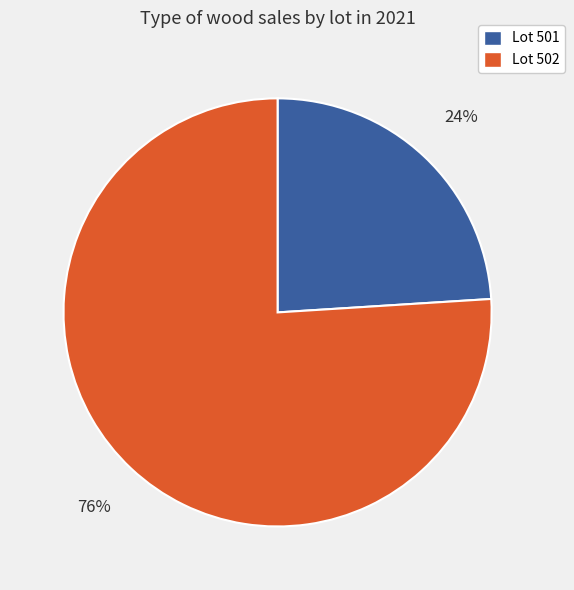

To the nearest percent, what is the difference between the largest and smallest slice percentages?

52%